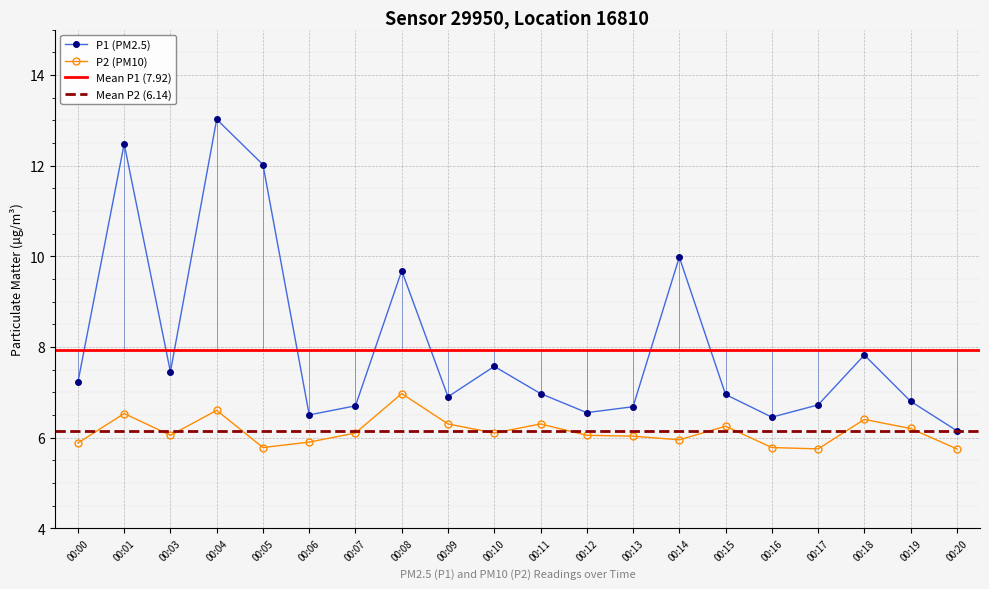

Does the chart display data point markers on the line(s)?

Yes